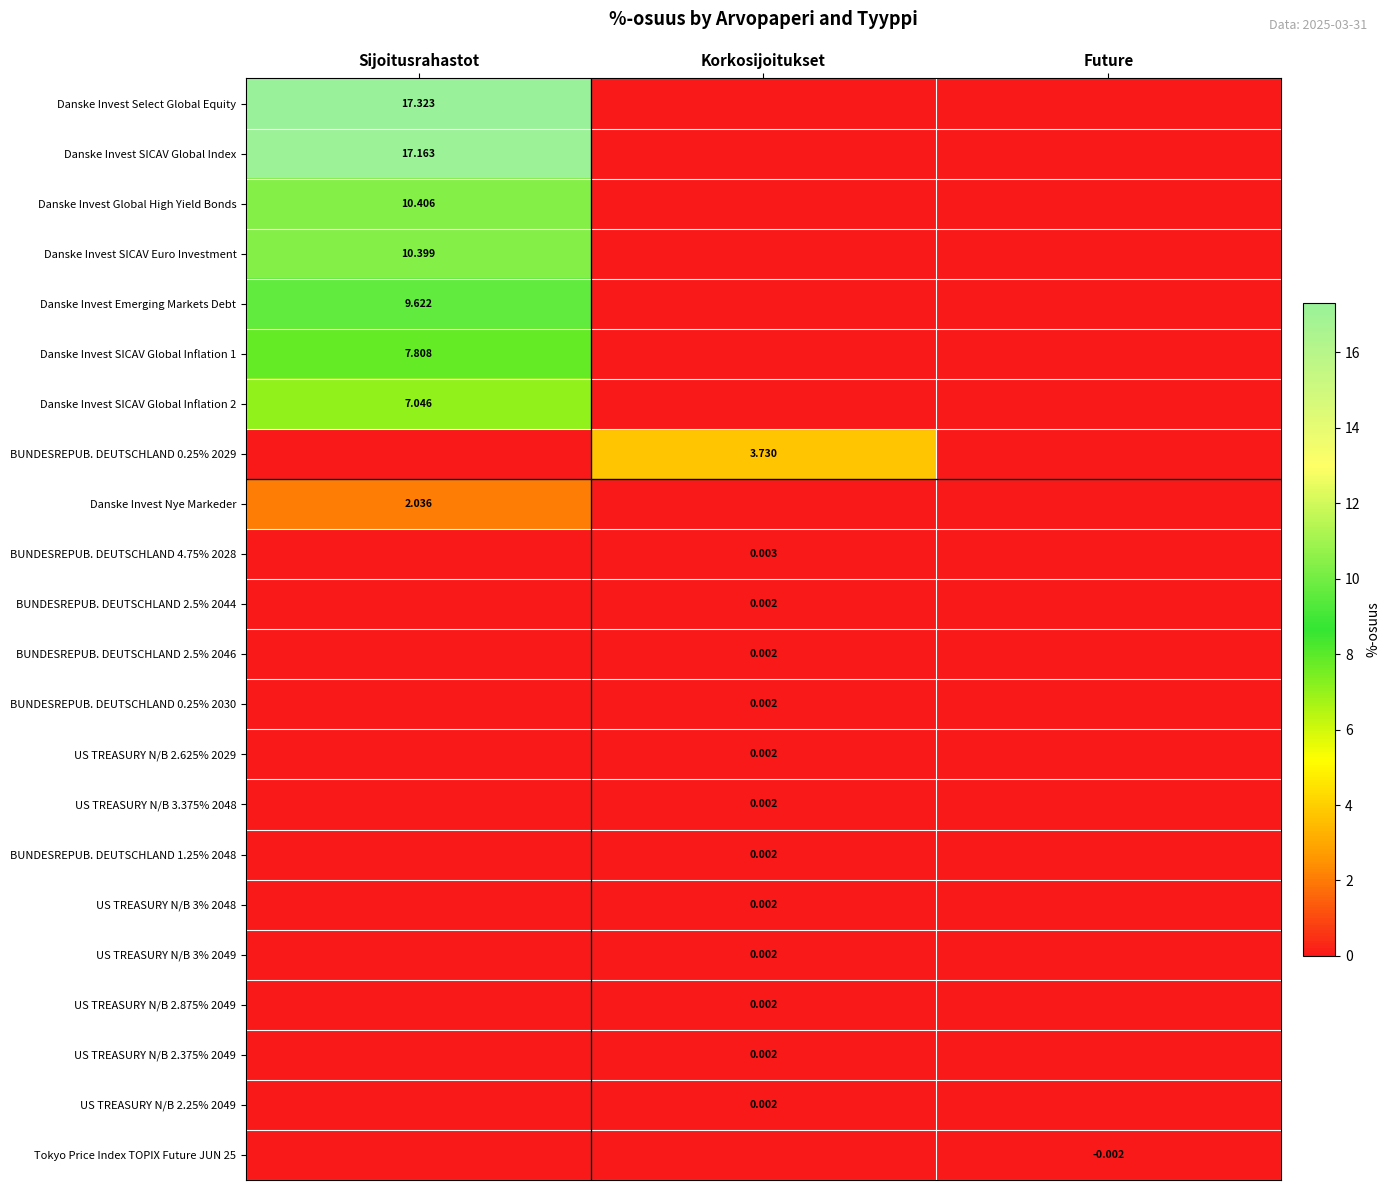

Which has a higher value, Korkosijoitukset or Sijoitusrahastot?

Sijoitusrahastot